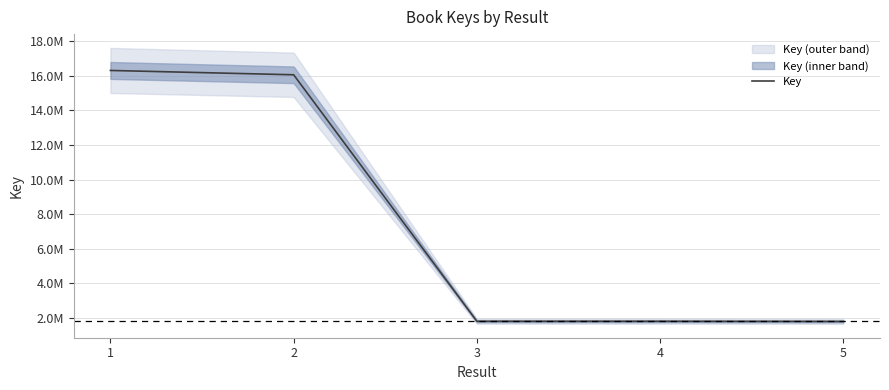

At which label does the data first exceed 1789014?

1